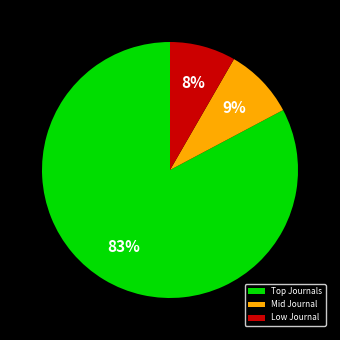

Do Mid Journal and Low Journal together represent more than half of the pie?

No